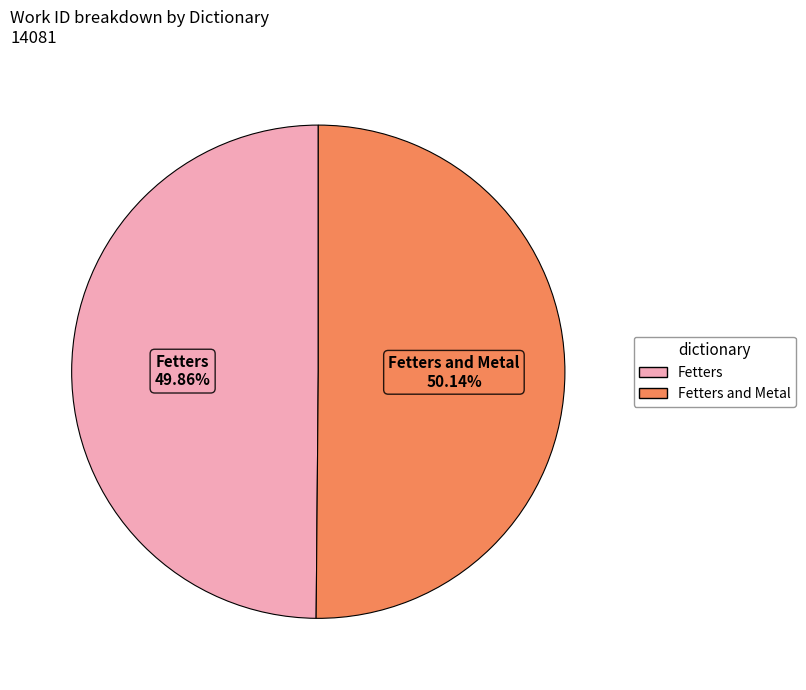

Is there any slice that represents more than half of the pie?

Yes